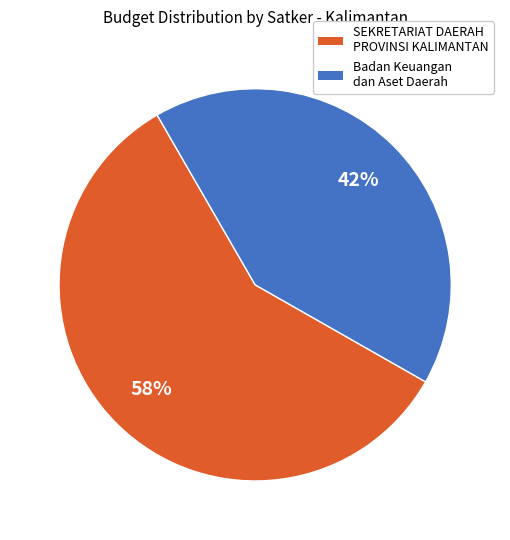

Is there a majority slice in this chart?

Yes